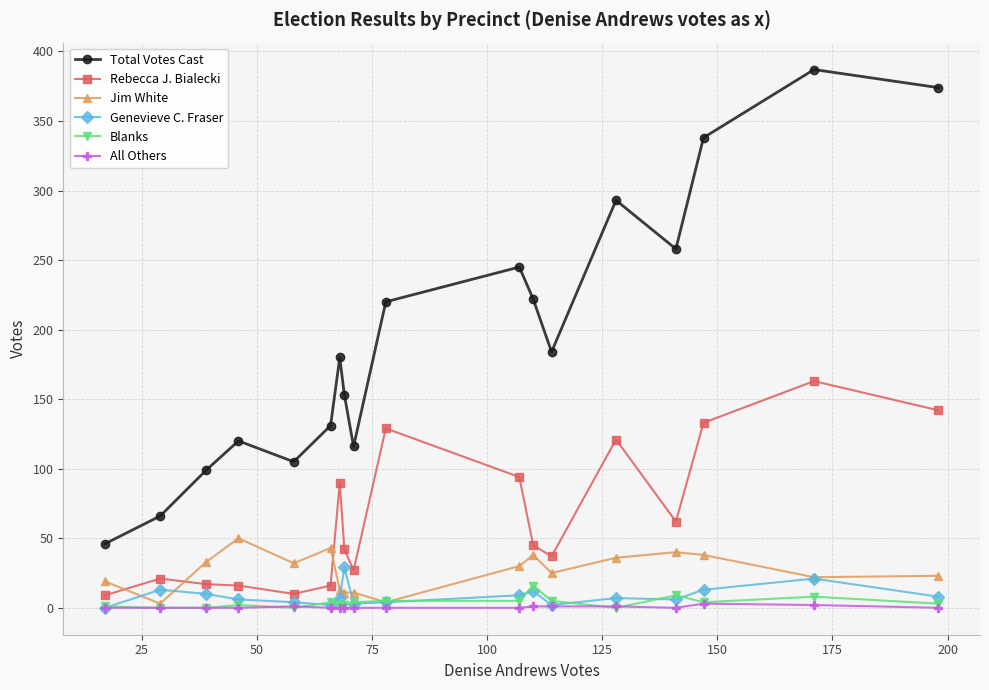

What is the greatest value displayed?

387